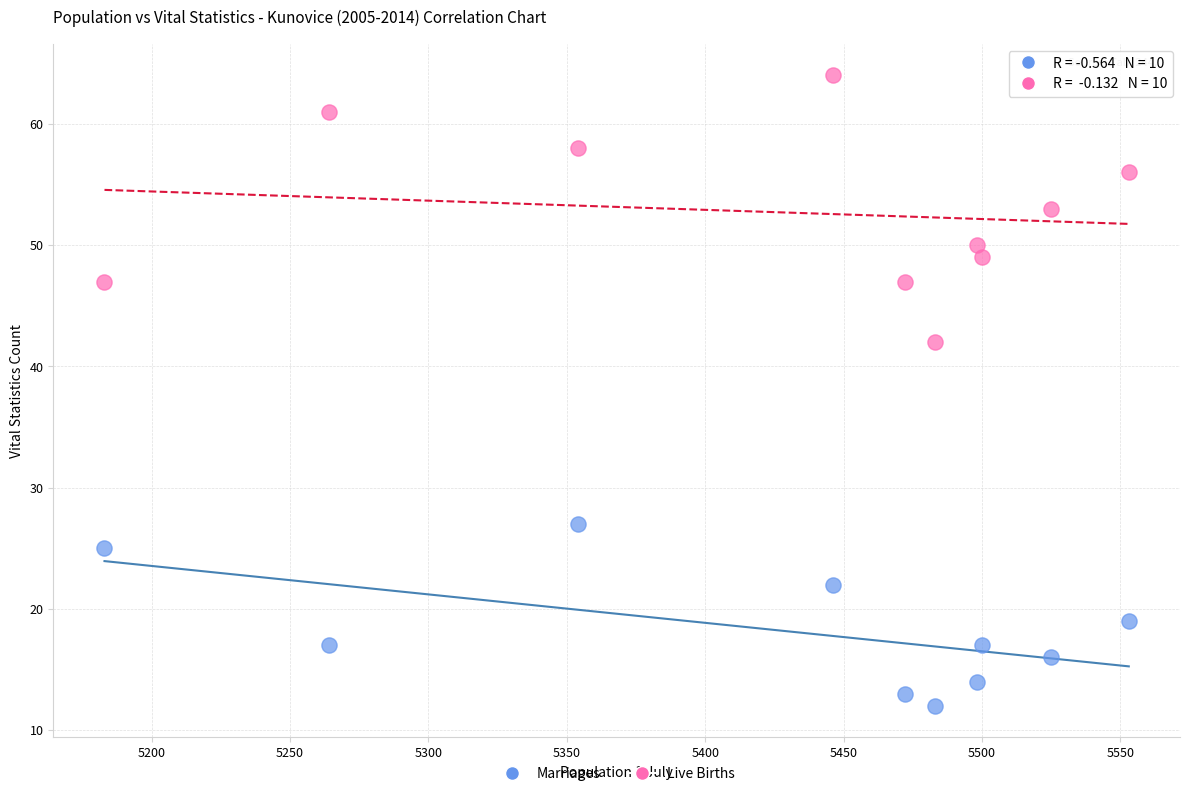

Which series reaches the maximum Y coordinate?

Live Births